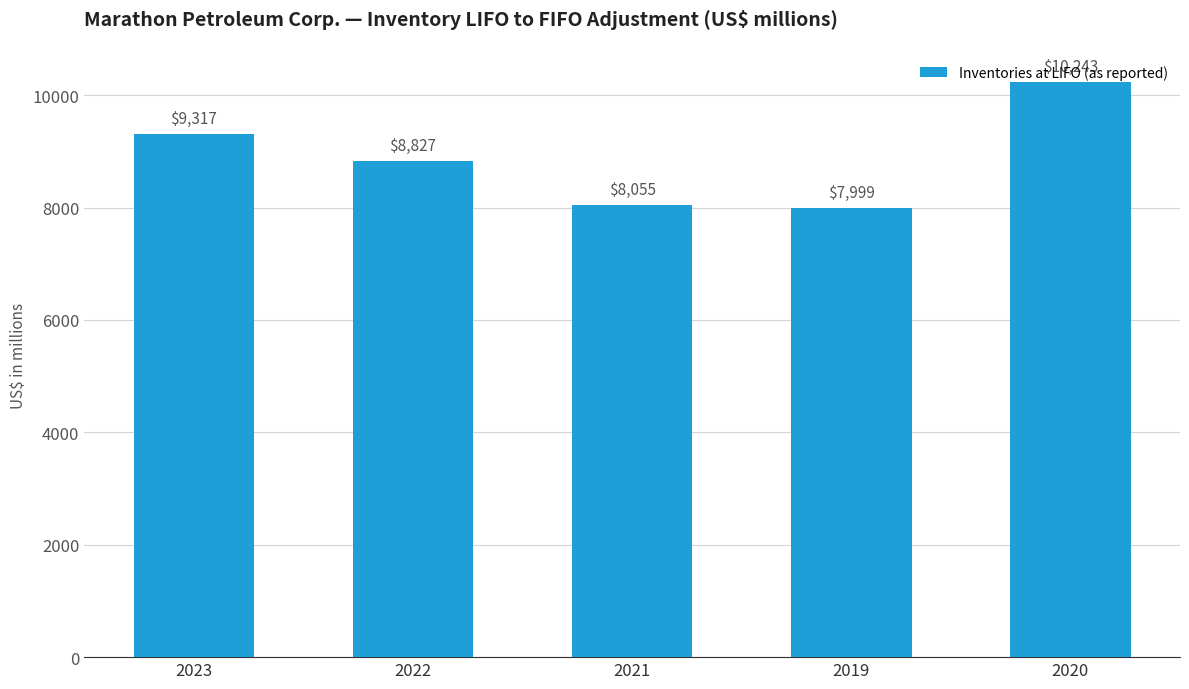

Reading right to left, what are all the values shown in this chart?

10243	7999	8055	8827	9317